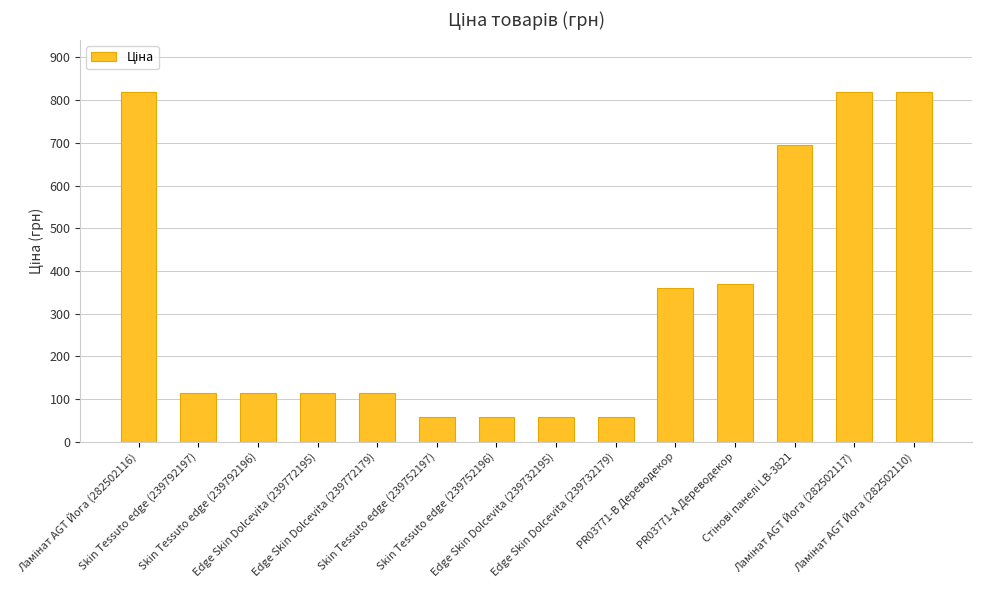

What is the maximum value shown in the chart?

818.5